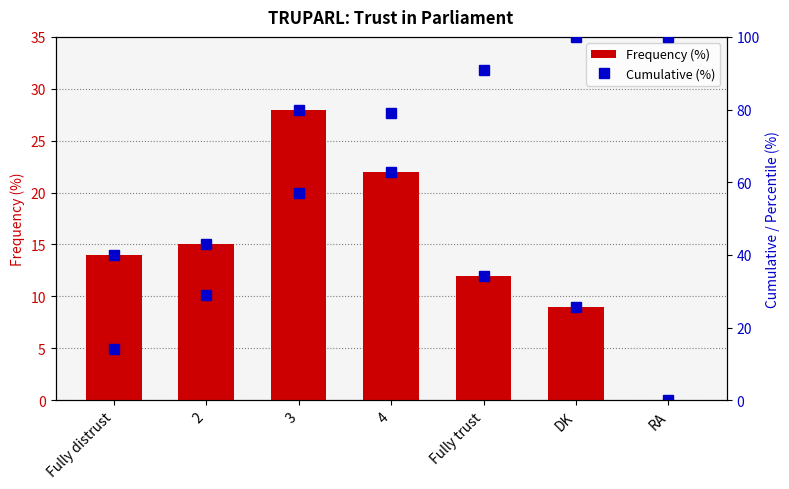

What position from the left is RA?

7